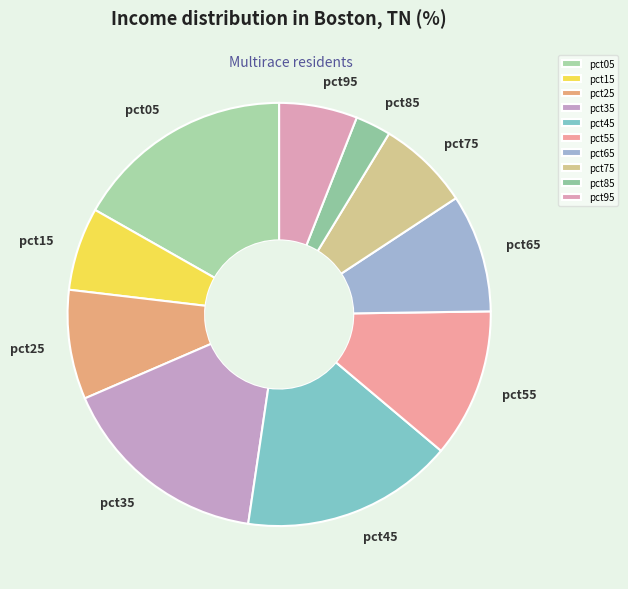

How many slices are in this pie chart?

10